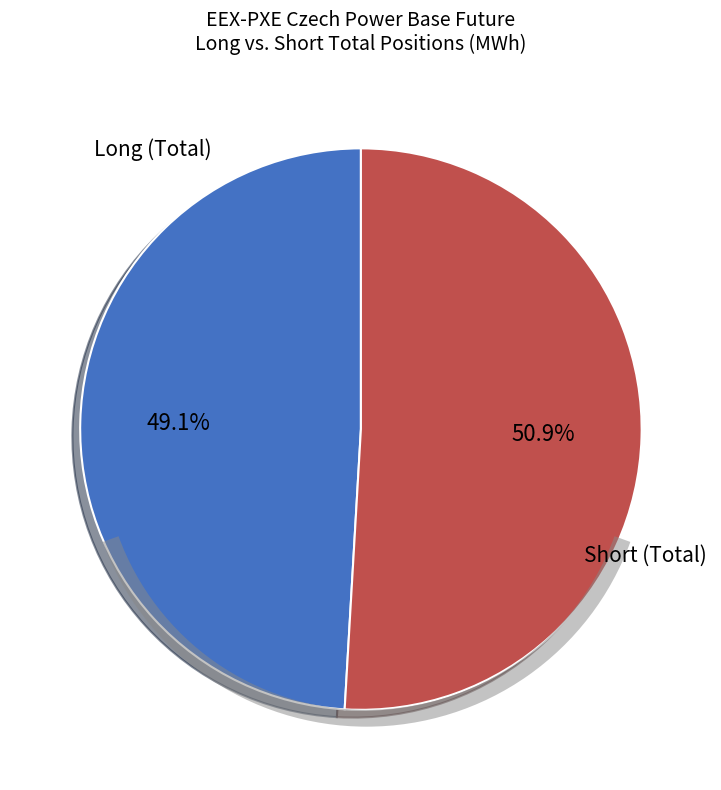

Combined, what portion of the pie is Short (Total) and Long (Total)?

100.0%